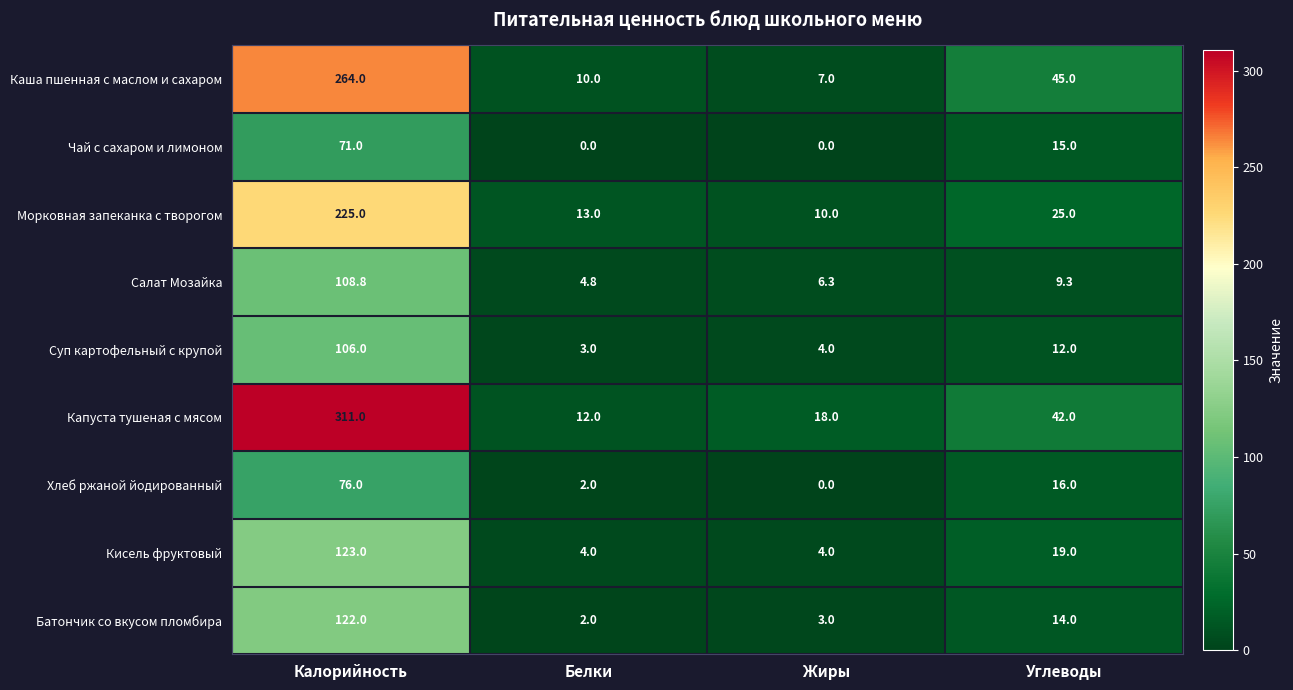

What is the difference between the Каша пшенная с маслом и сахаром values at Жиры and Углеводы?

38.0